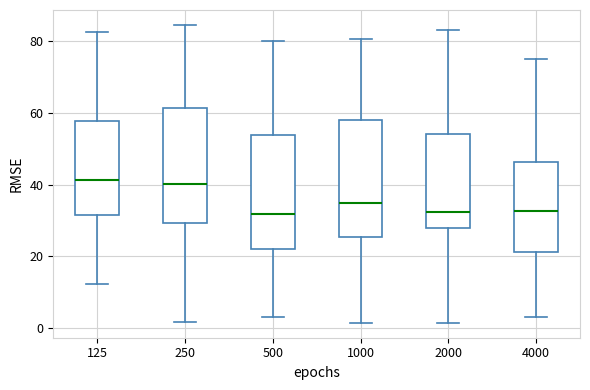

Reading left to right, transcribe this box plot: for each box, give where its median line is, the range the box spans, and where its two whiskers end, as read against the y-axis. The values are not printed on the chart, so give them approximately, as read against the axis.

125: median 42, box 32 to 58, whiskers 12 to 82
250: median 40, box 30 to 62, whiskers 2 to 84
500: median 32, box 22 to 54, whiskers 4 to 80
1000: median 34, box 26 to 58, whiskers 2 to 80
2000: median 32, box 28 to 54, whiskers 2 to 84
4000: median 32, box 22 to 46, whiskers 4 to 76